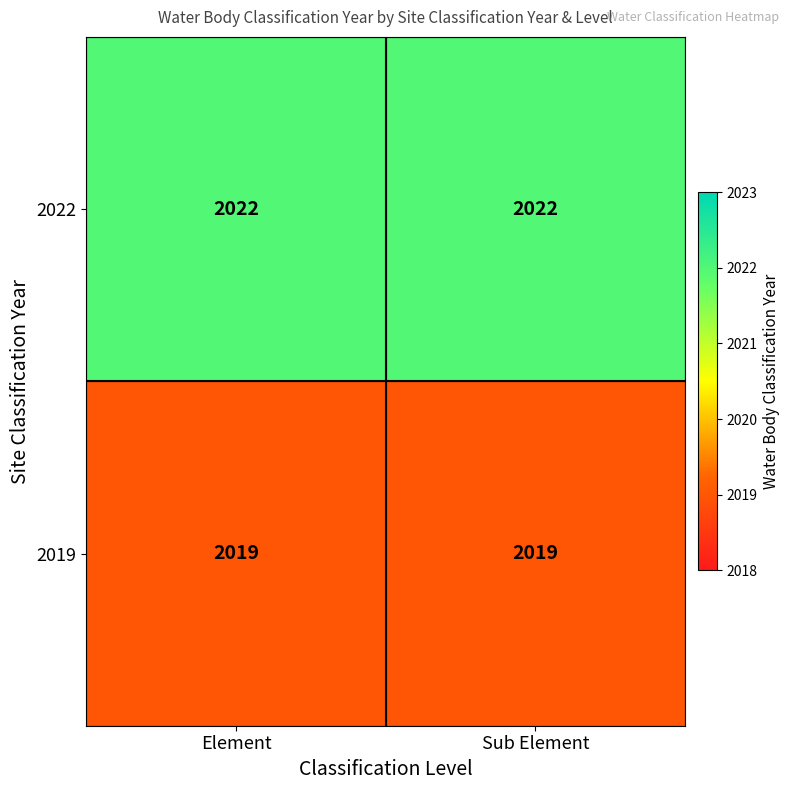

What is the difference between the highest and lowest values at Sub Element?

3